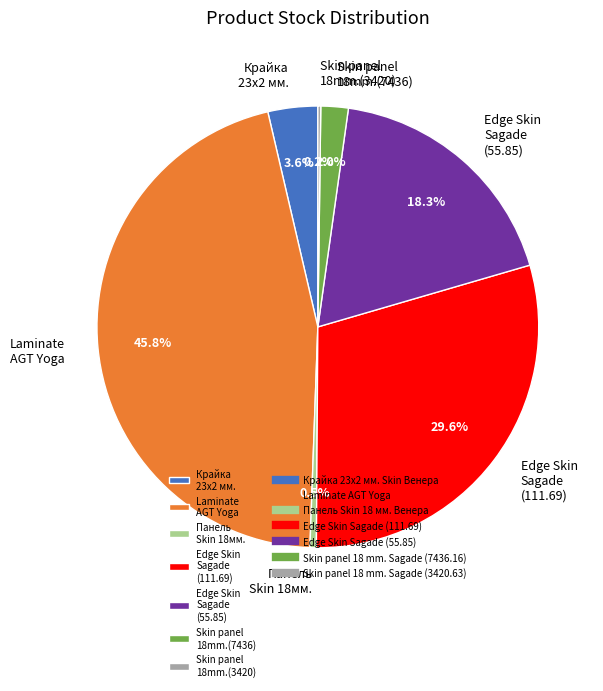

How much of the chart is everything except Laminate AGT Yoga?

54.2%